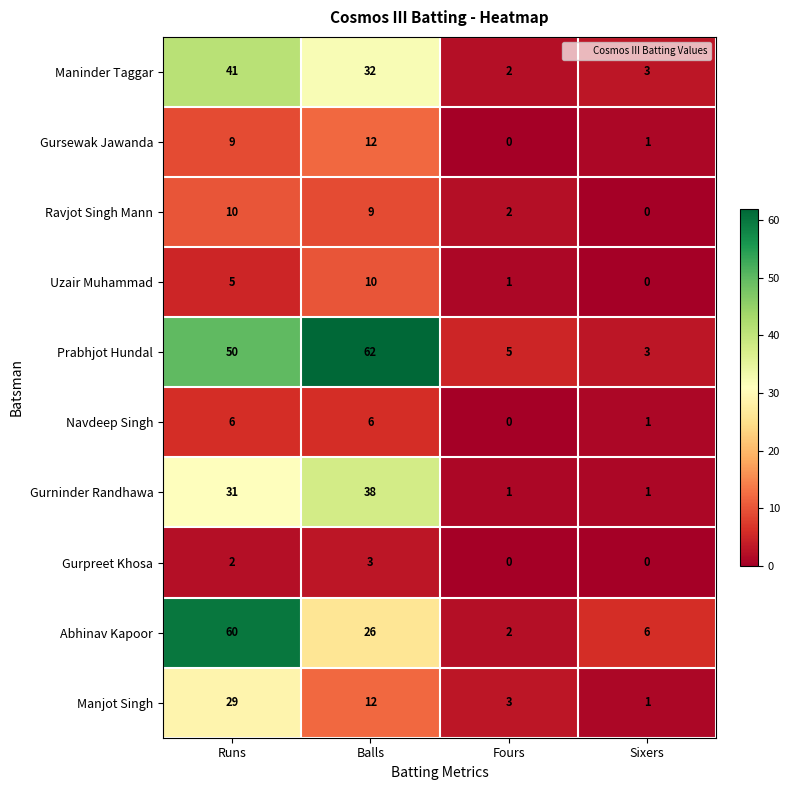

How many series are shown in this chart?

10